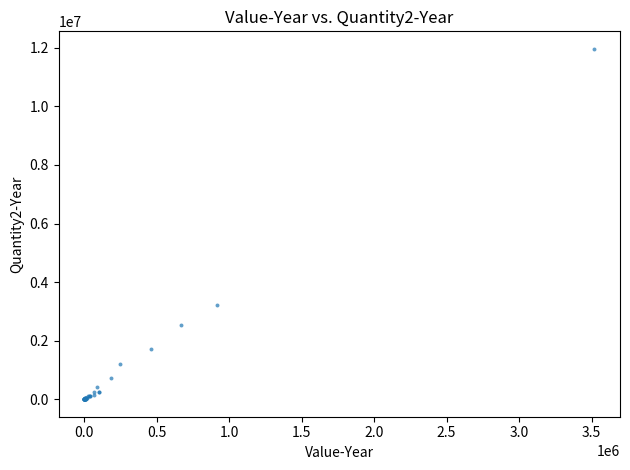

What Y value in the scatter plot is closest to 5983574?

3216622